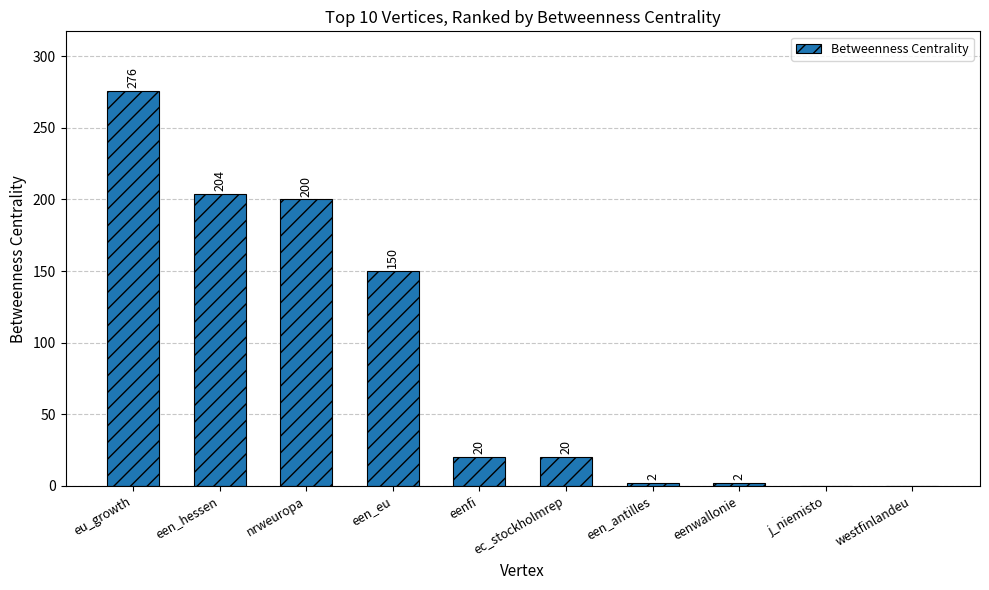

What is the ratio of the value at een_antilles to the value at ec_stockholmrep?

0.1